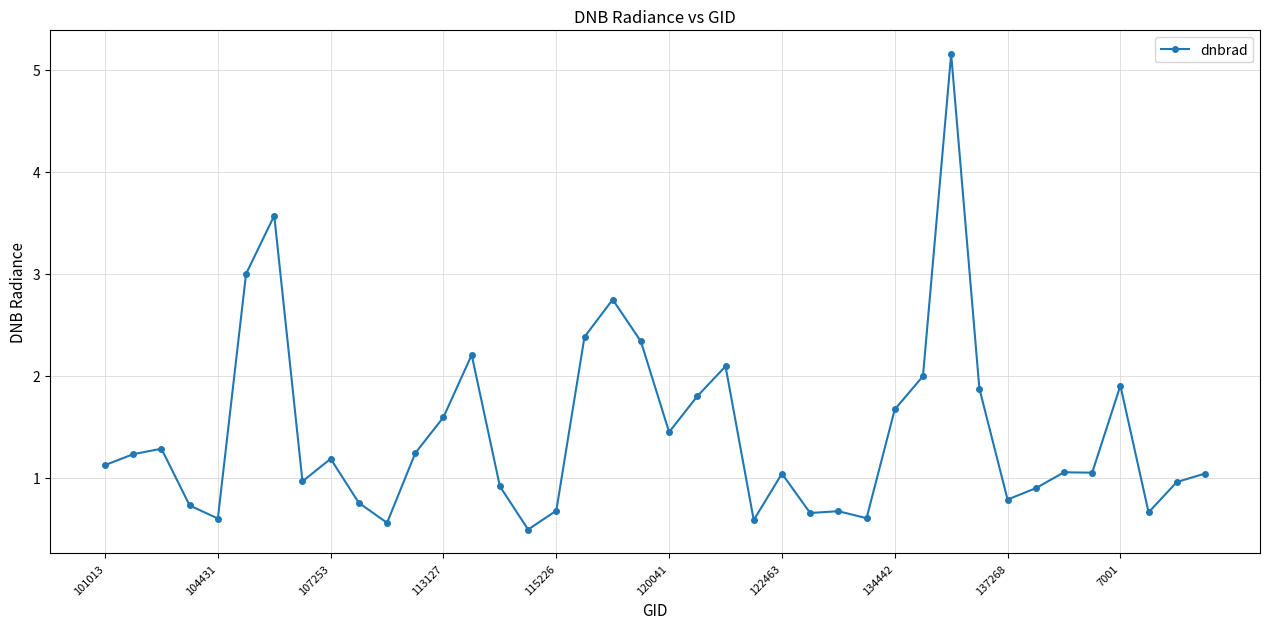

What is the sum of all values?

57.6